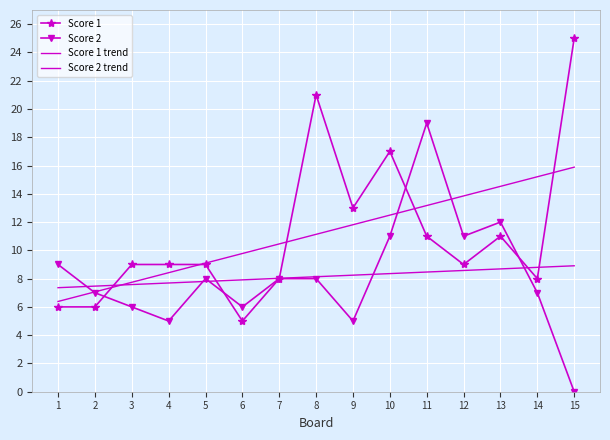

Which category has the highest value in the Score 1 series?

15